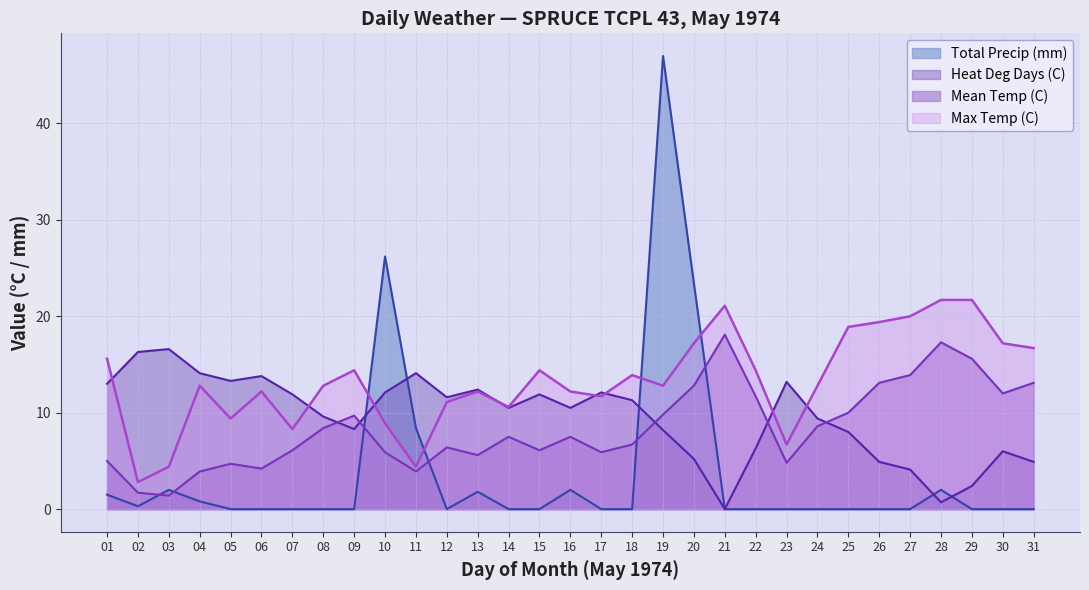

What is the difference between the maximum and minimum values in the Max Temp (C) series?

18.9